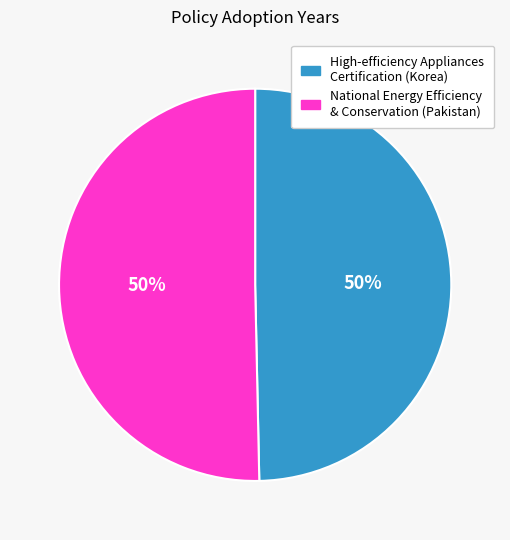

How many segments does this pie chart have?

2